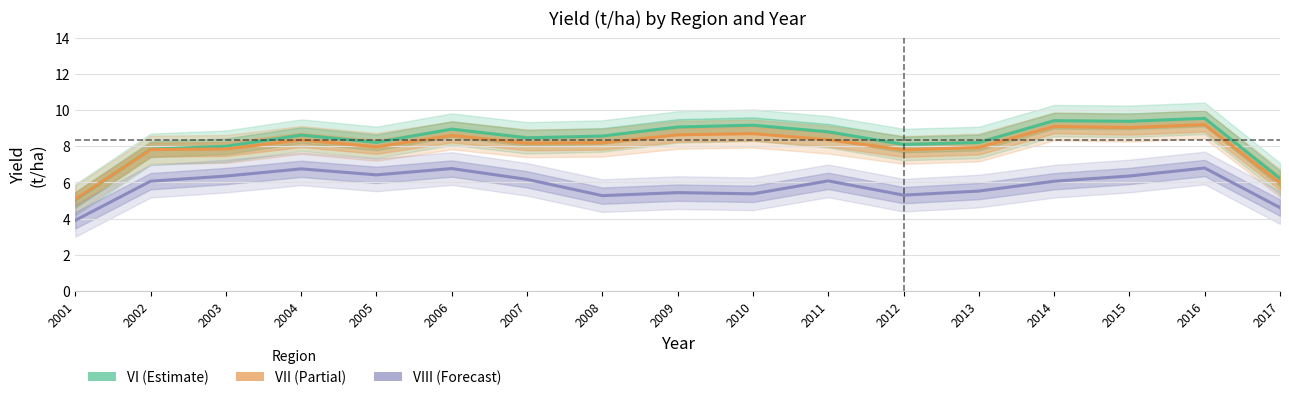

Which series changed the most between 2005 and 2010?

VI